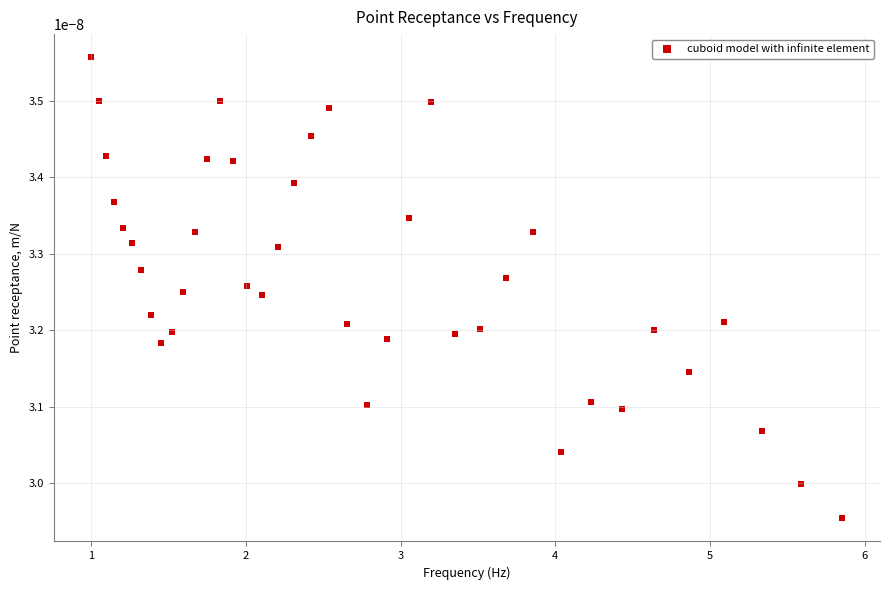

What is the range of X values (max minus min)?

4.9